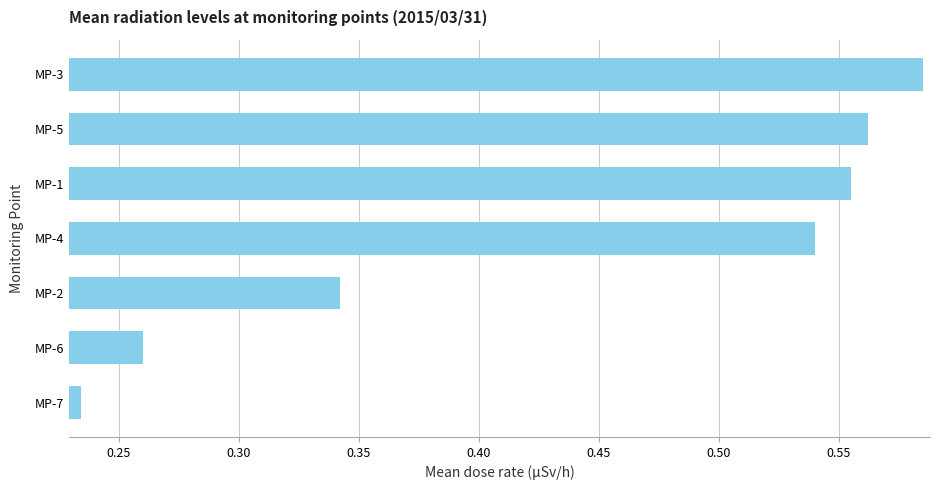

List the labels in order of value, largest first.

MP-3, MP-5, MP-1, MP-4, MP-2, MP-6, MP-7